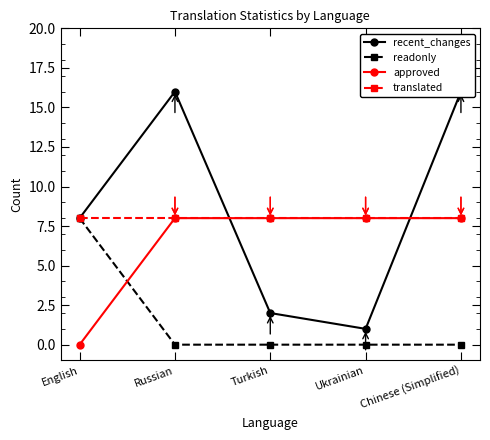

Reading left to right, list all the values displayed in this chart.

recent_changes: 8	16	2	1	16
readonly: 8	0	0	0	0
approved: 0	8	8	8	8
translated: 8	8	8	8	8